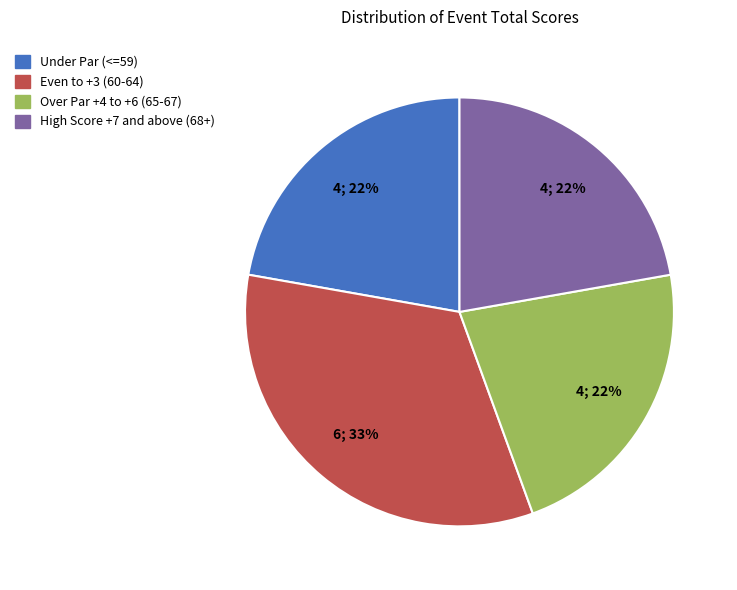

Does any single category account for the majority?

No